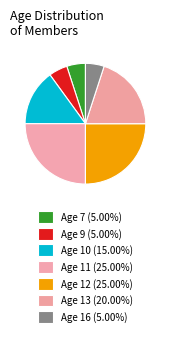

Which slice is the smallest?

7